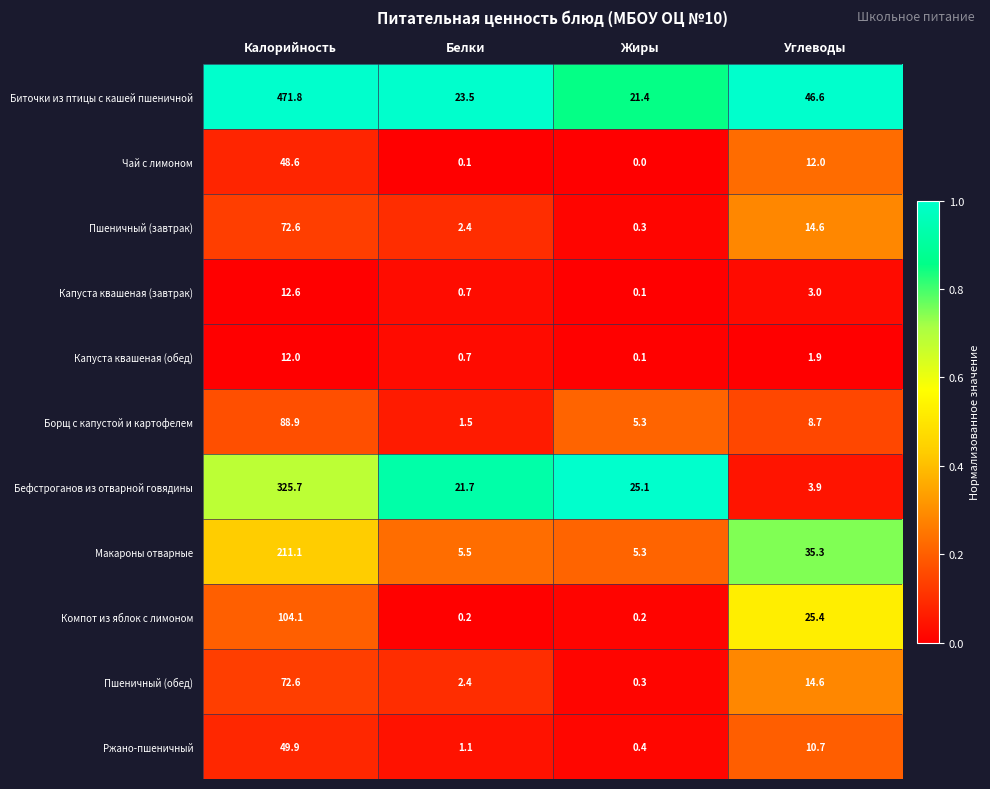

At how many categories does at least one series exceed 0?

4